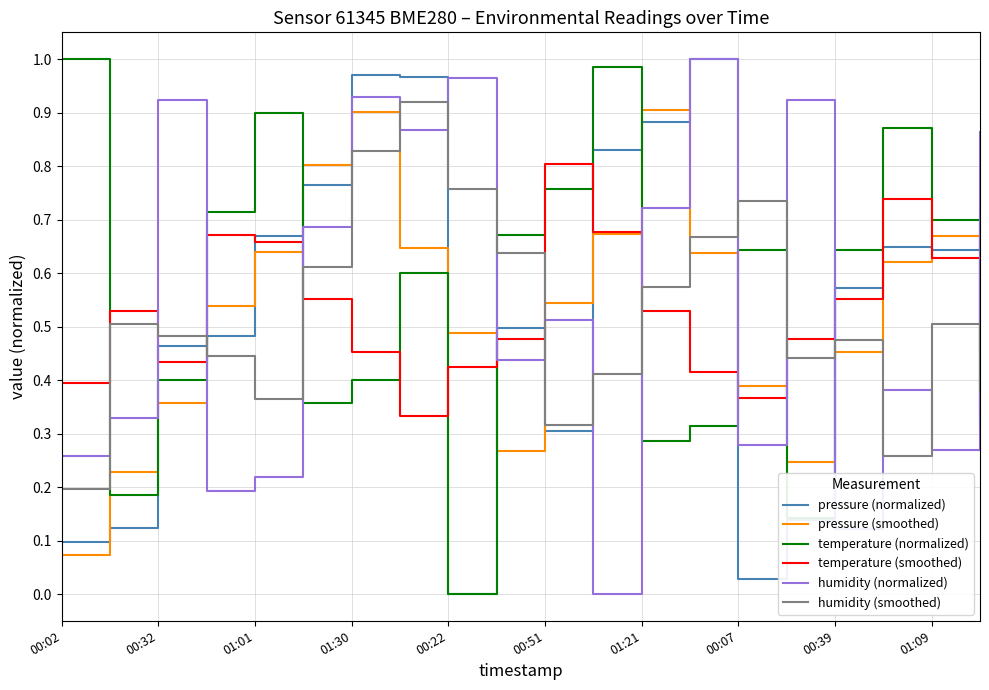

True or false: pressure (normalized) and pressure (smoothed) cross at least once.

True